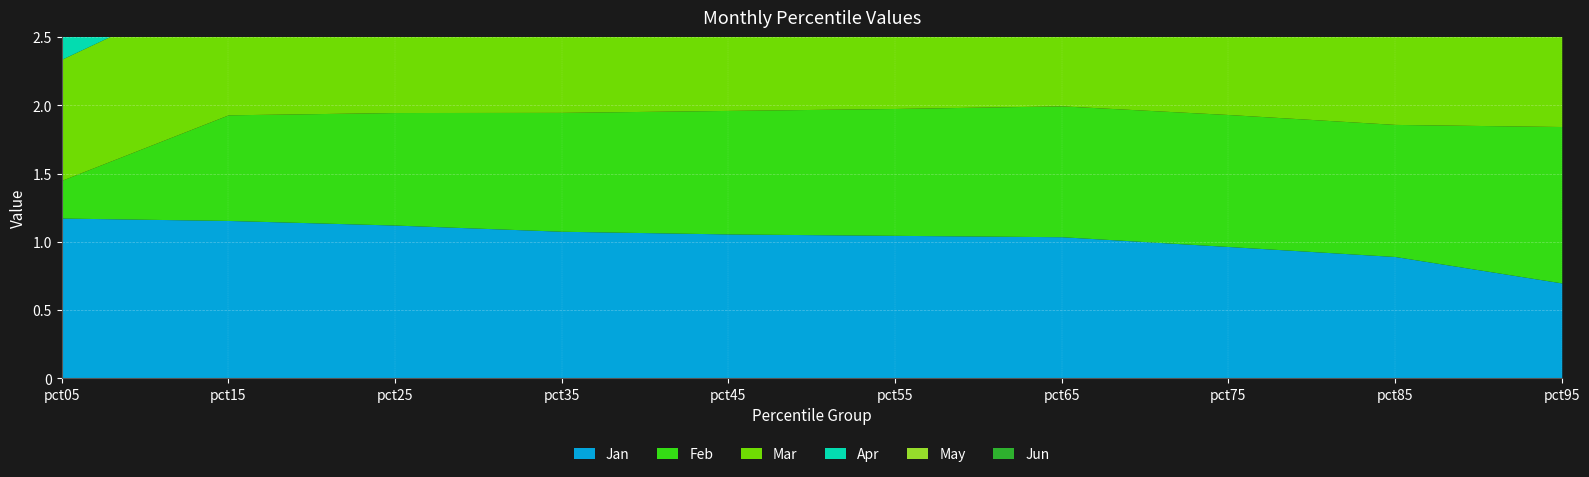

How many lines are shown in the chart?

6